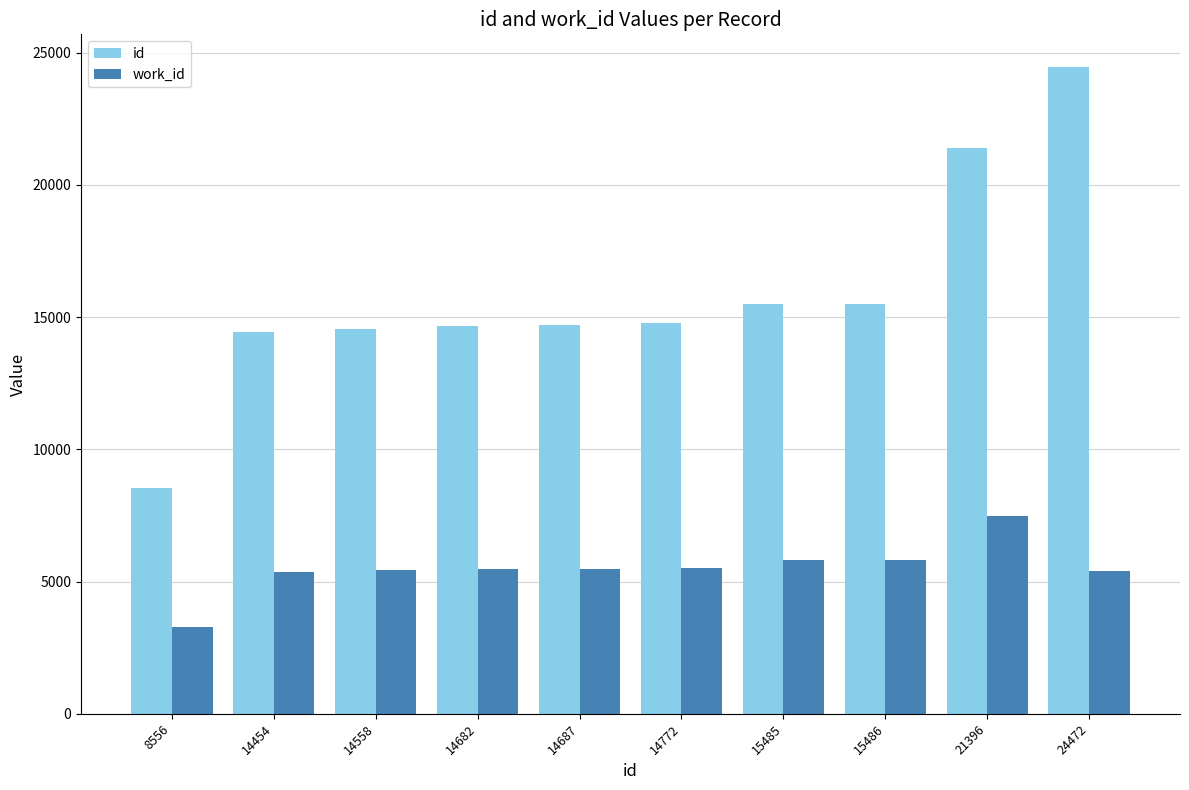

What is the sum of all id values?

158548